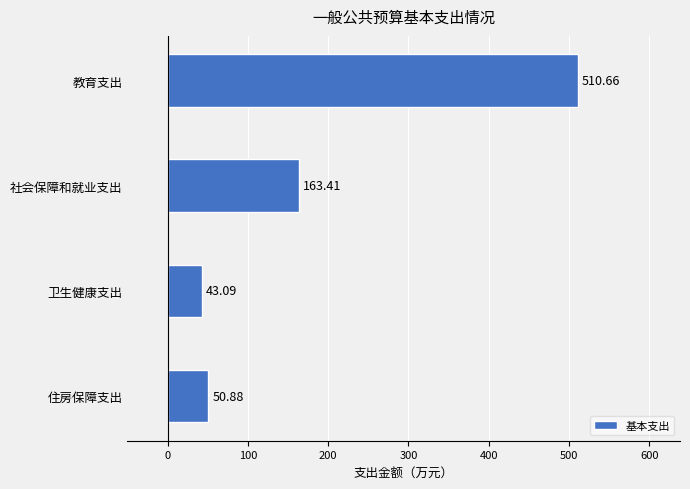

List the labels in order of value, smallest first.

卫生健康支出, 住房保障支出, 社会保障和就业支出, 教育支出